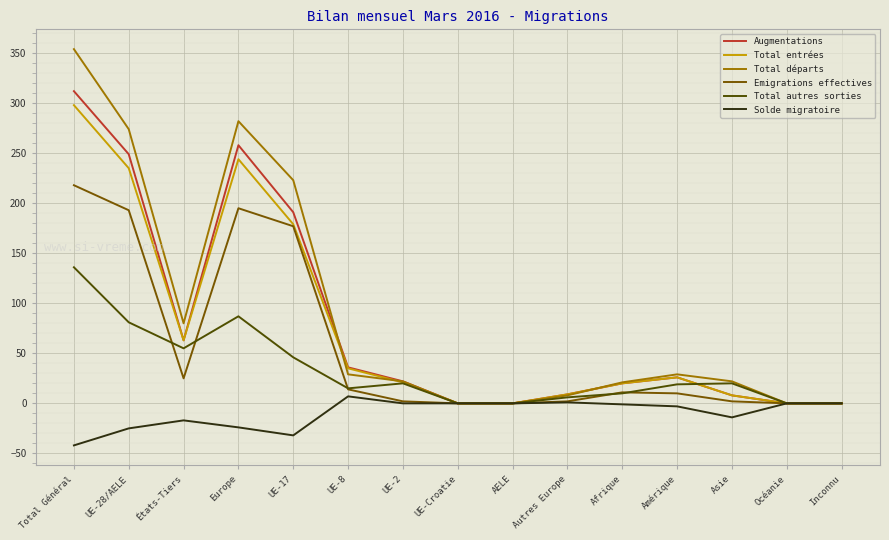

At which category is the sum across all series the highest?

Total Général